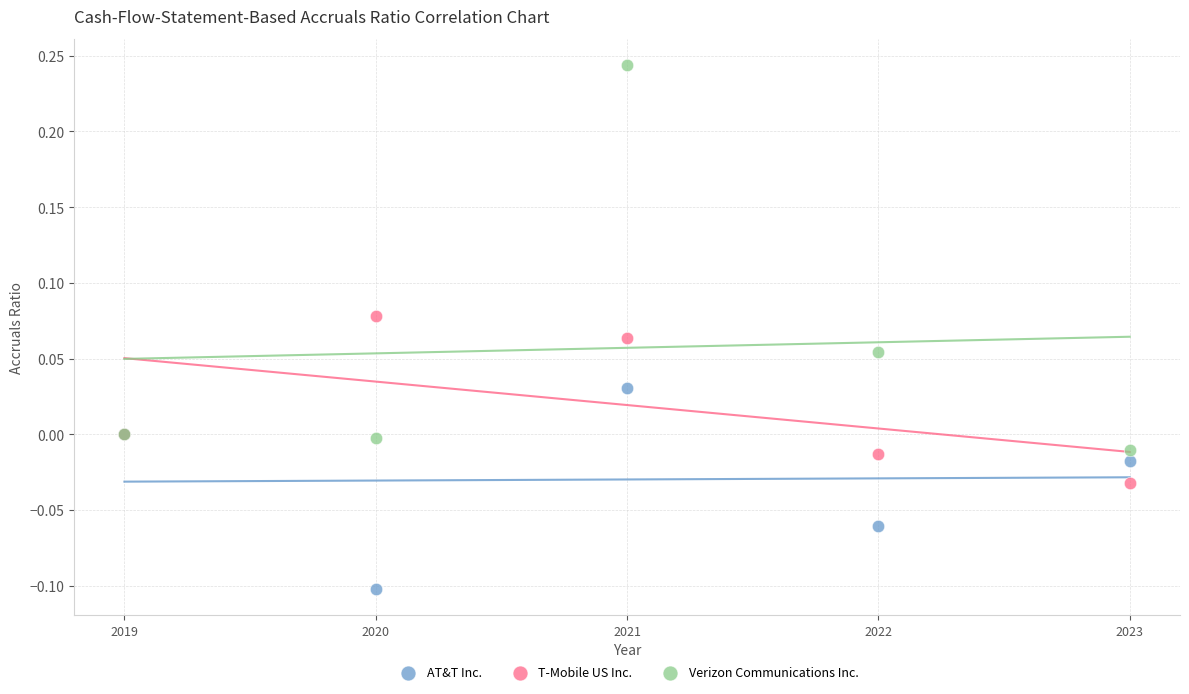

Which series reaches the minimum Y coordinate?

AT&T Inc.